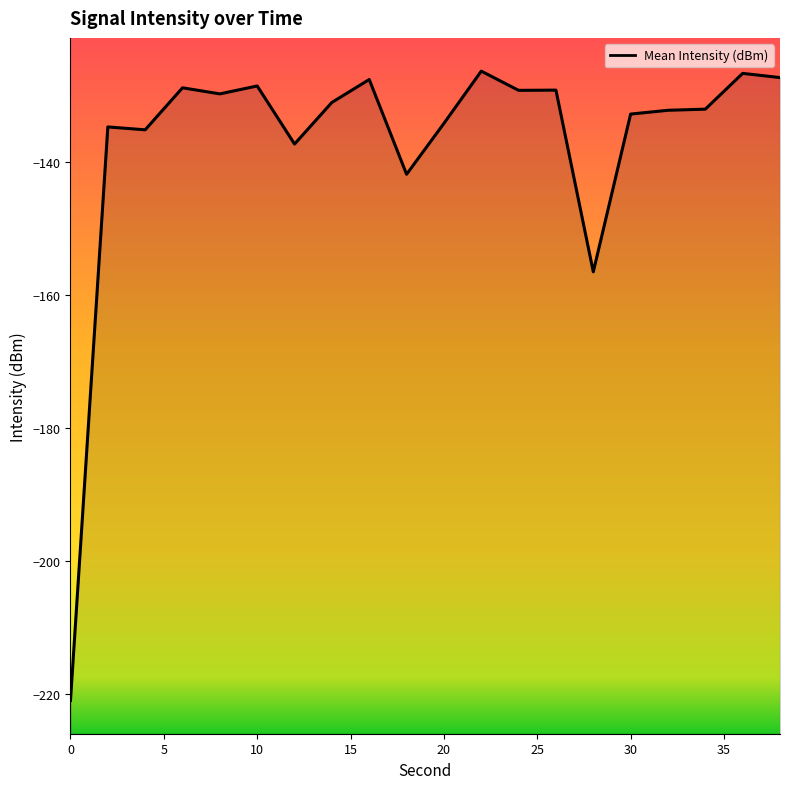

What is the smallest value displayed?

-221.0